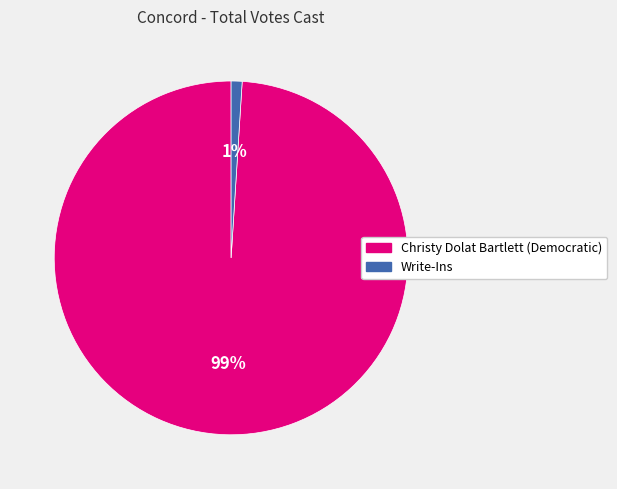

Which has a higher value, Christy Dolat Bartlett (Democratic) or Write-Ins?

Christy Dolat Bartlett (Democratic)